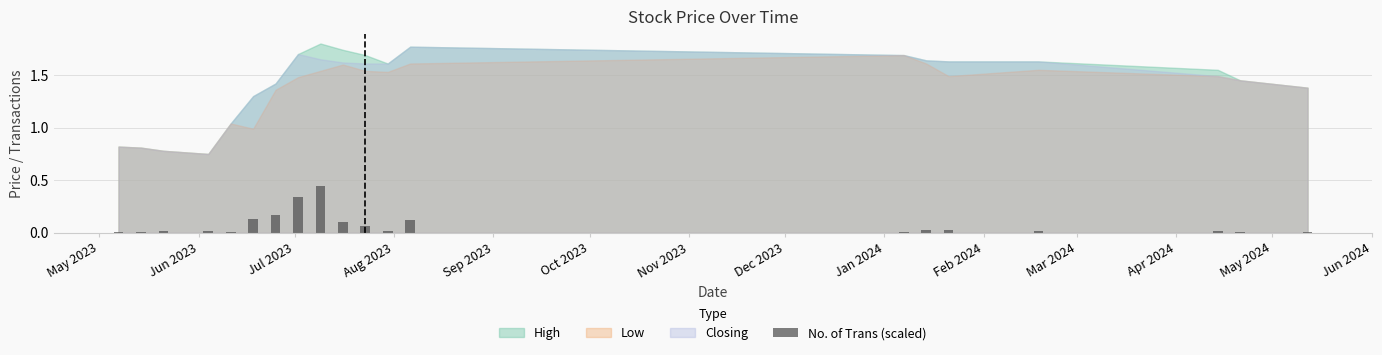

What is the difference between the maximum and minimum values?

0.4